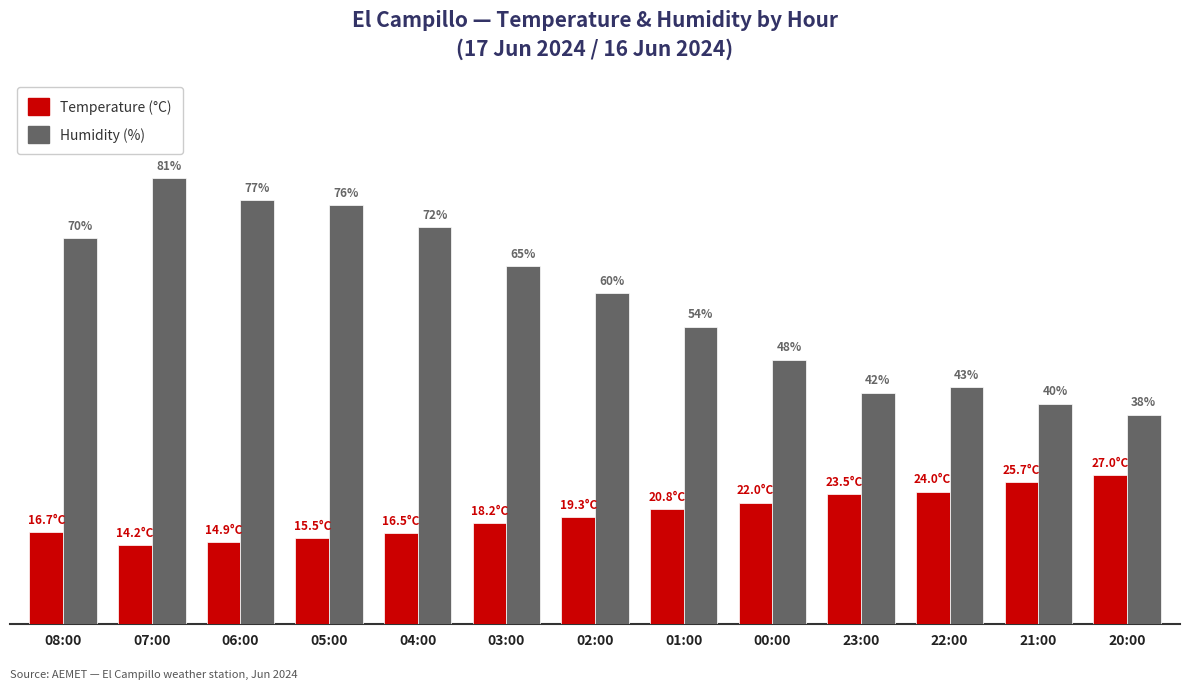

At which category is the sum across all series the highest?

07:00